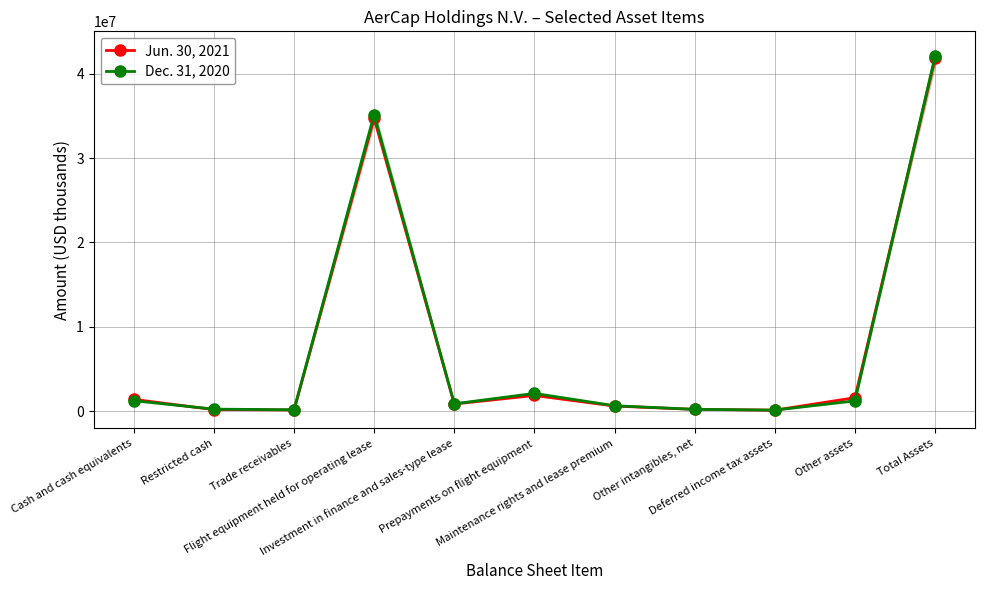

Is it true that Jun. 30, 2021 equals 614171 at Maintenance rights and lease premium?

True